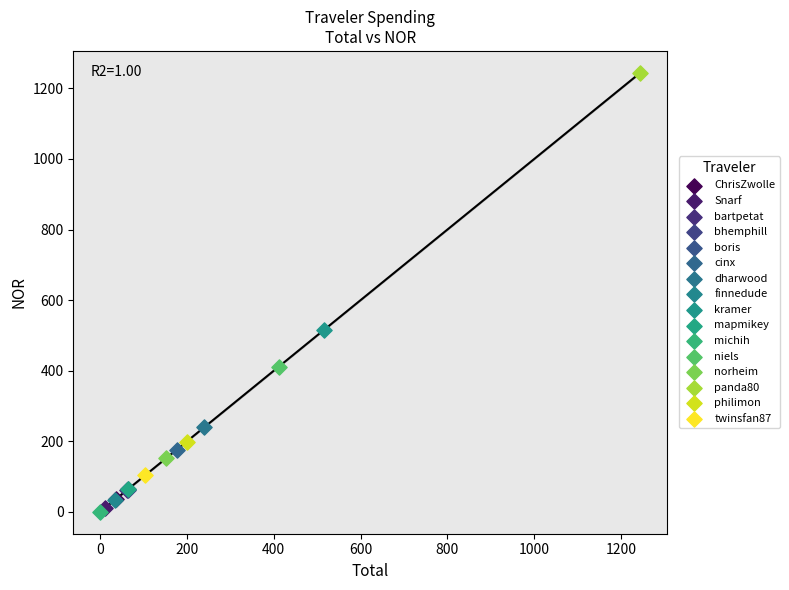

What are all the series names shown in the legend?

ChrisZwolle, Snarf, bartpetat, bhemphill, boris, cinx, dharwood, finnedude, kramer, mapmikey, michih, niels, norheim, panda80, philimon, twinsfan87